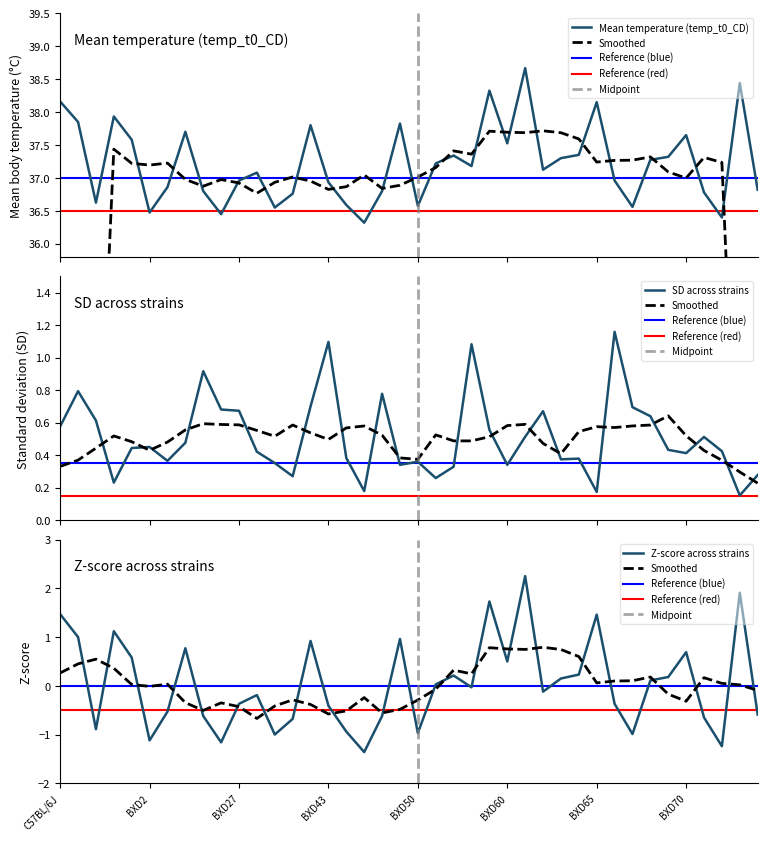

Does the chart display data point markers on the line(s)?

No